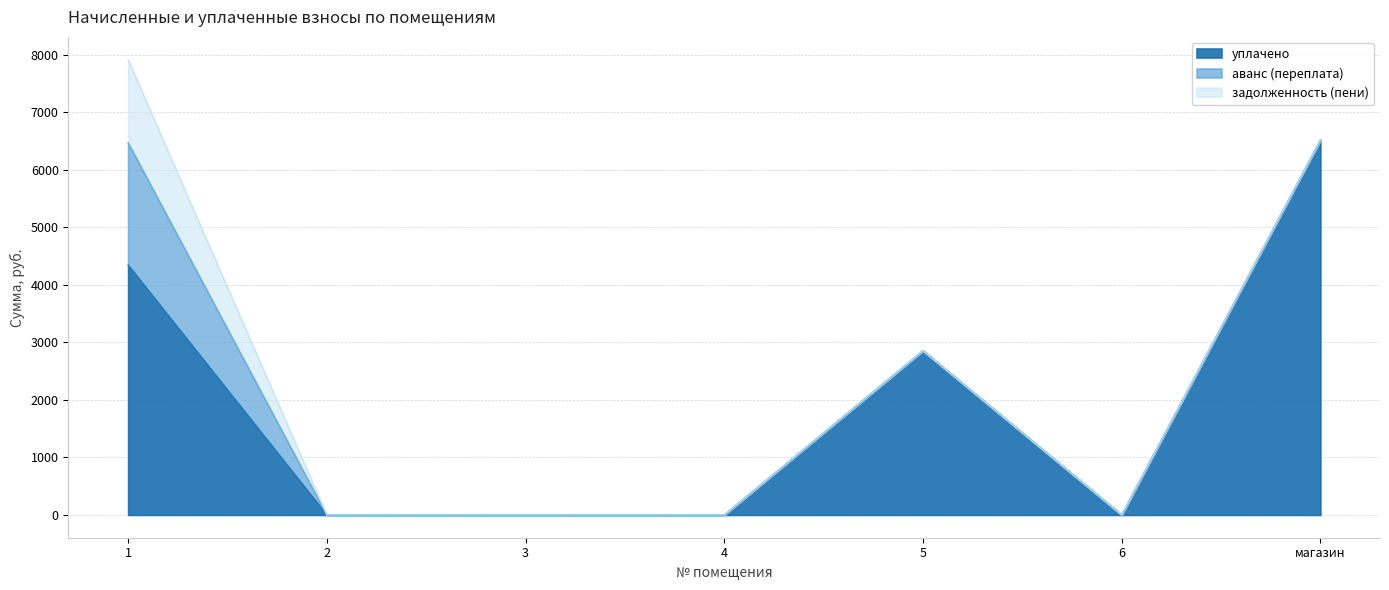

Rank the series by their maximum value, from highest to lowest.

уплачено, аванс (переплата), задолженность (пени)